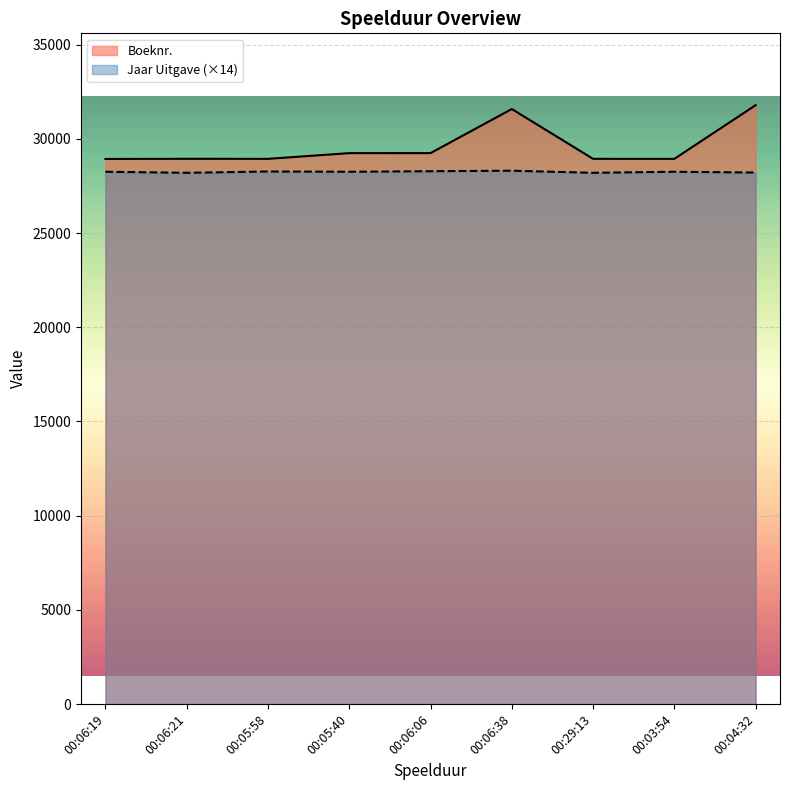

Where is the first local minimum for Boeknr.?

00:05:58